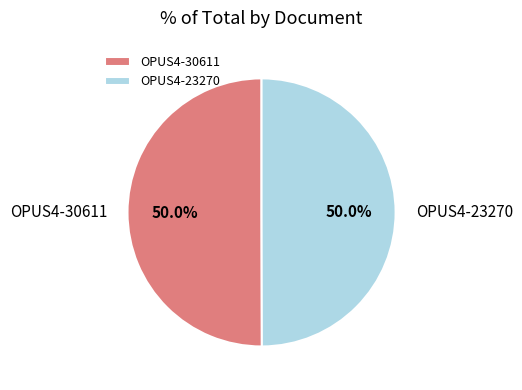

Is the sum of OPUS4-30611 and OPUS4-23270 greater than half?

Yes